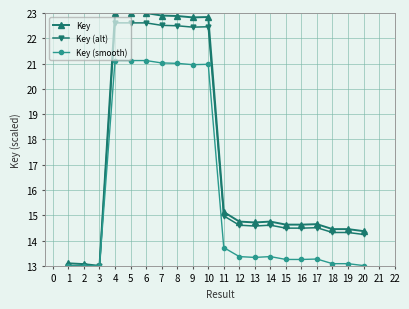

What is the value of the Key point at the 3rd from the left?

13.0